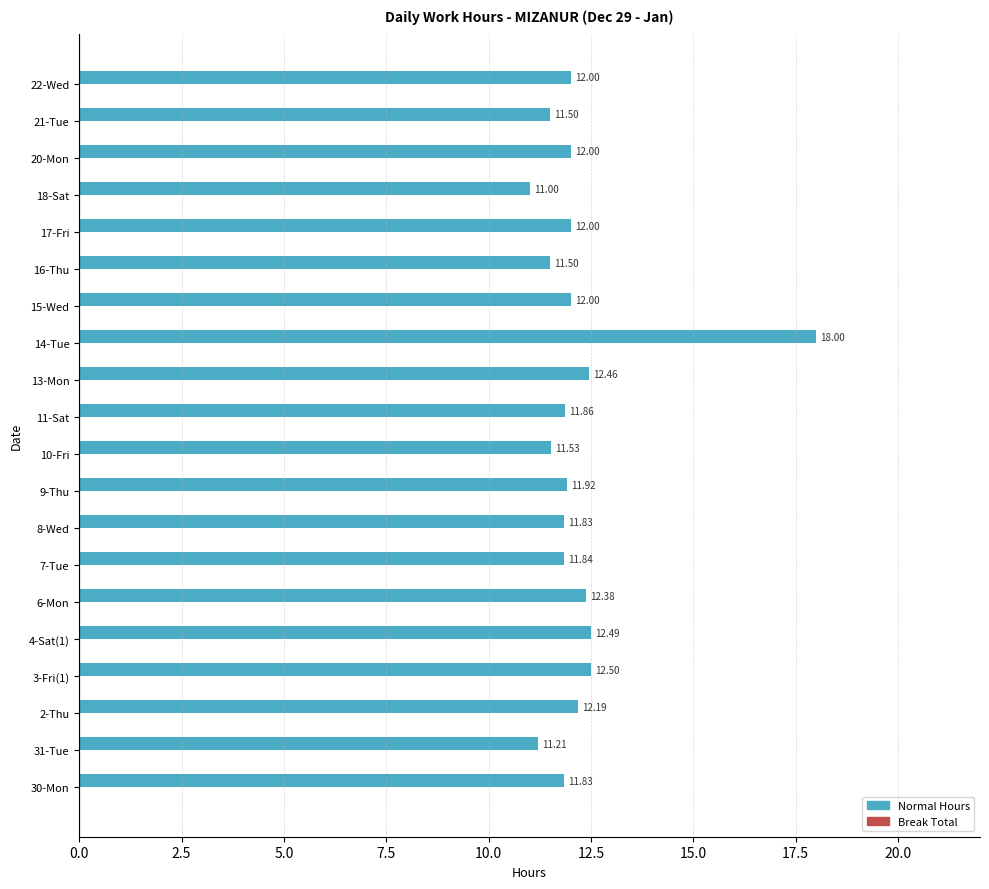

What is the sum of all values?

244.0